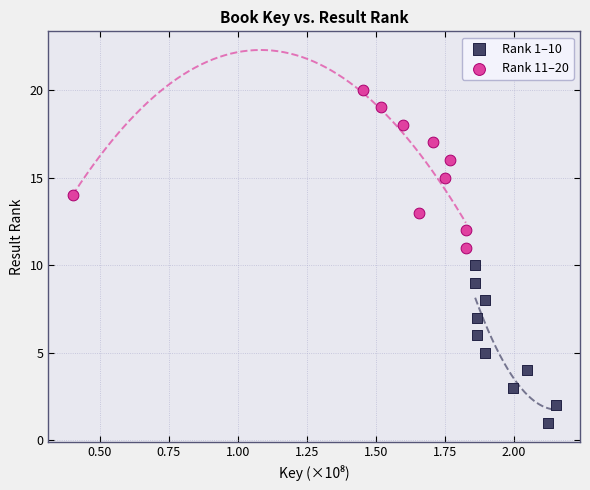

Which series reaches the minimum Y coordinate?

Rank 1–10